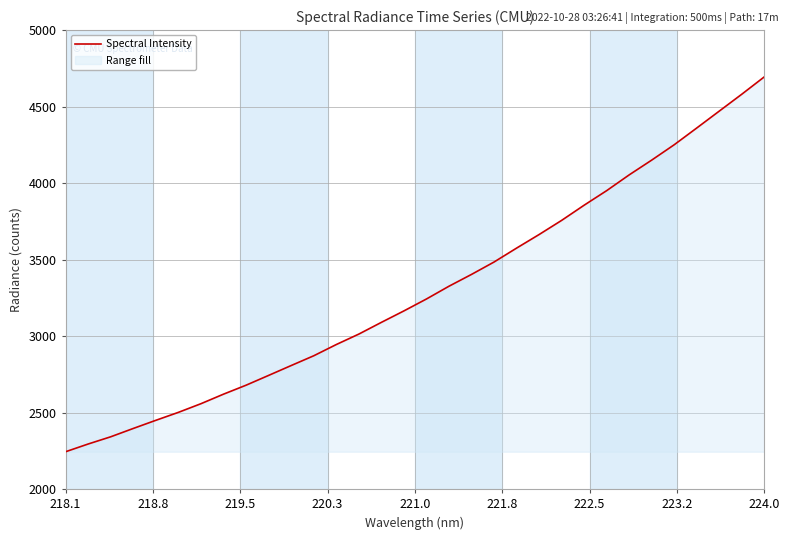

What is the minimum value shown in the chart?

2244.5